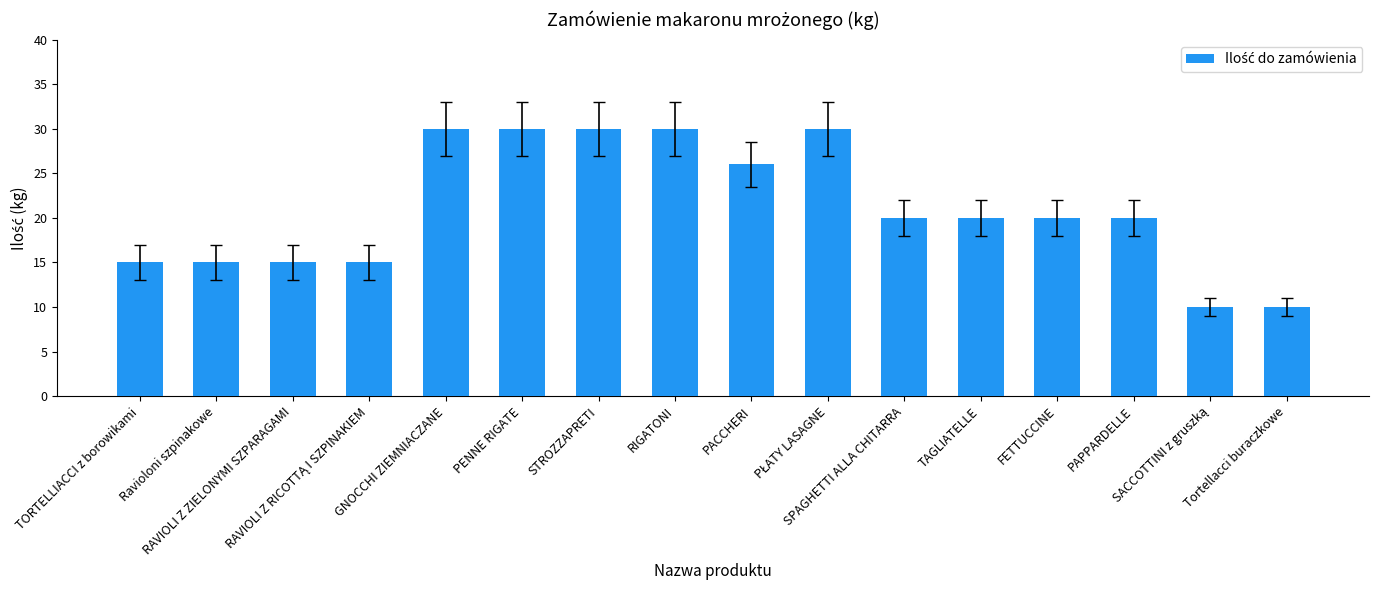

Is it true that the value at TORTELLIACCI z borowikami is 21?

False